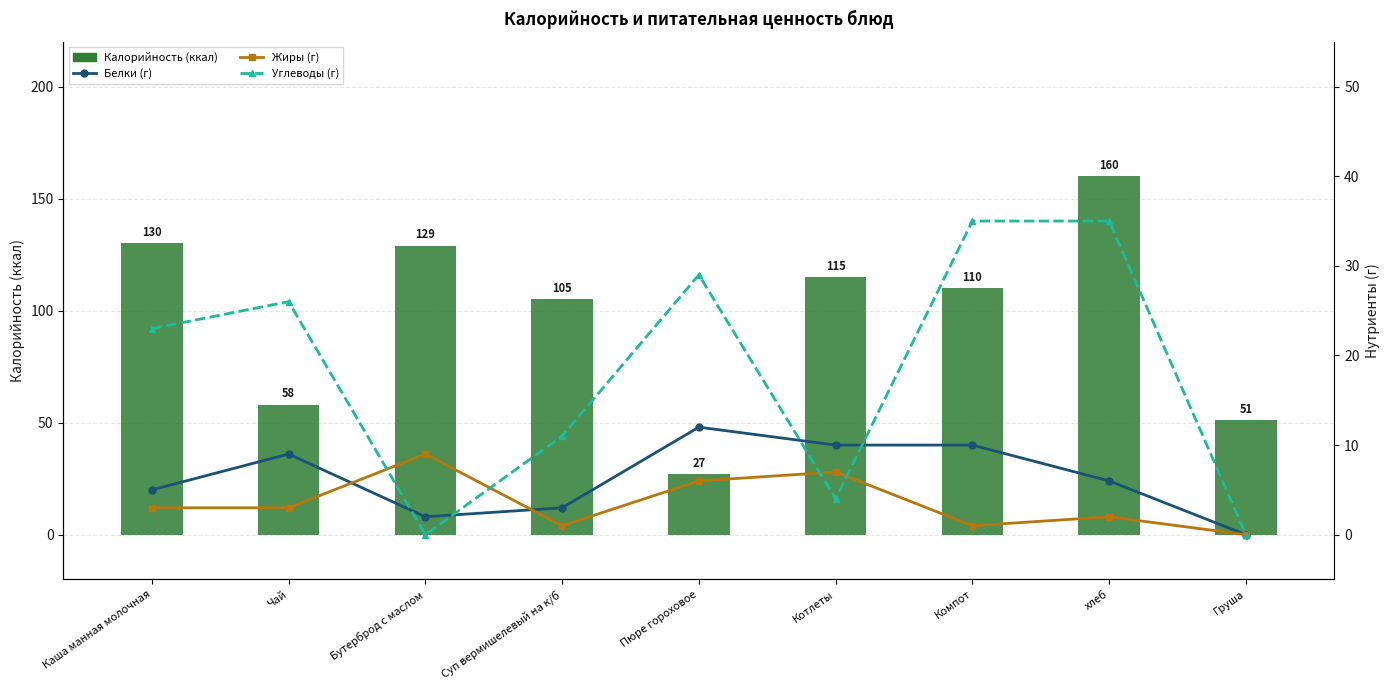

Between Суп вермишелевый на к/б and Чай, which is larger?

Суп вермишелевый на к/б